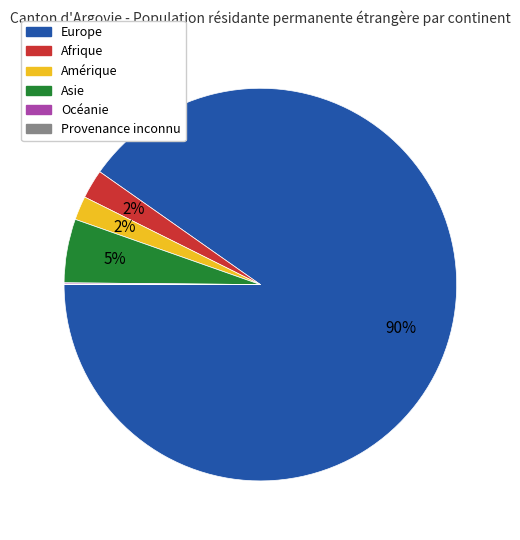

True or false: Asie accounts for 15% of the total.

False